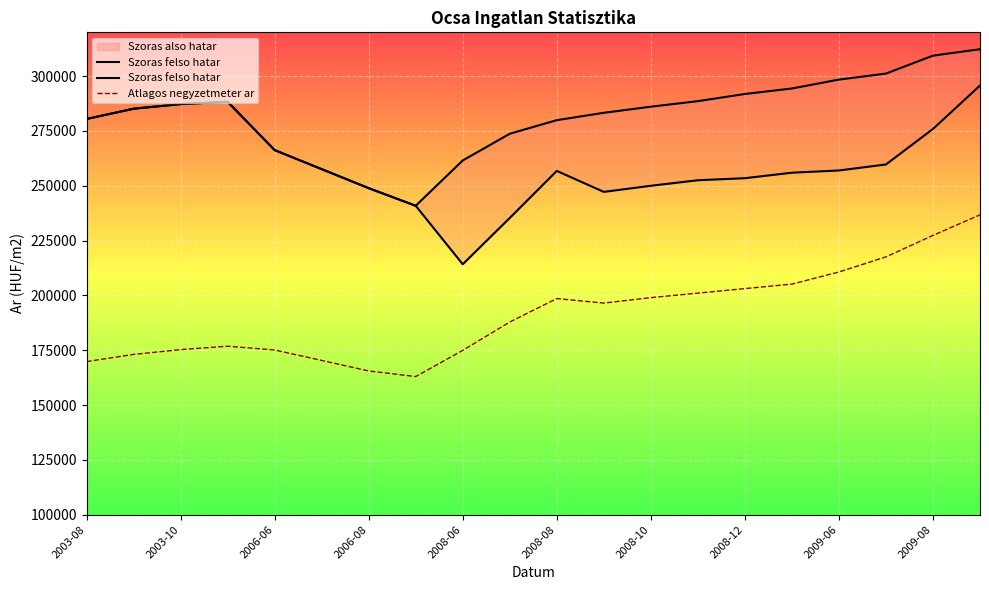

What is the highest value of the Atlagos negyzetmeter ar series?

236753